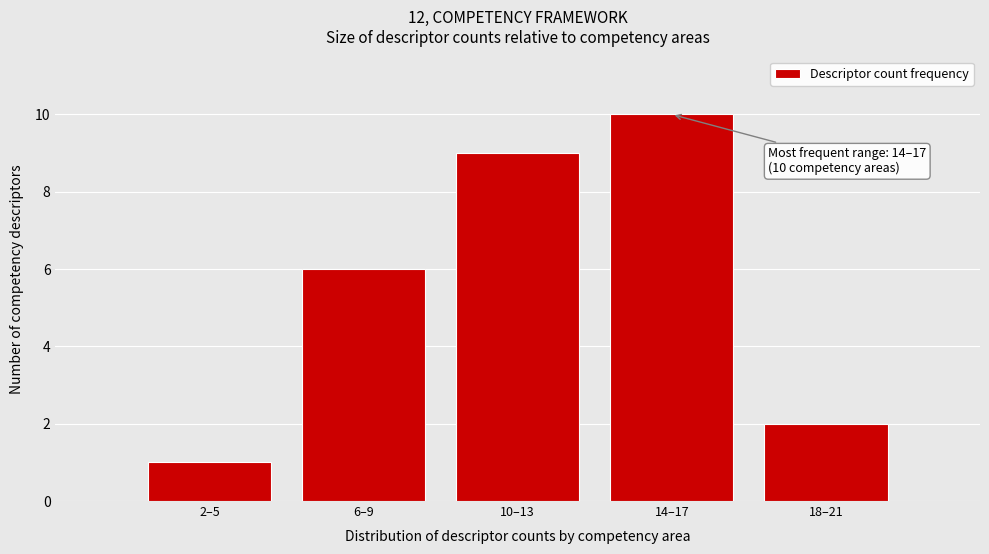

Reading left to right, extract all data points from this chart.

2–5=1	6–9=6	10–13=9	14–17=10	18–21=2